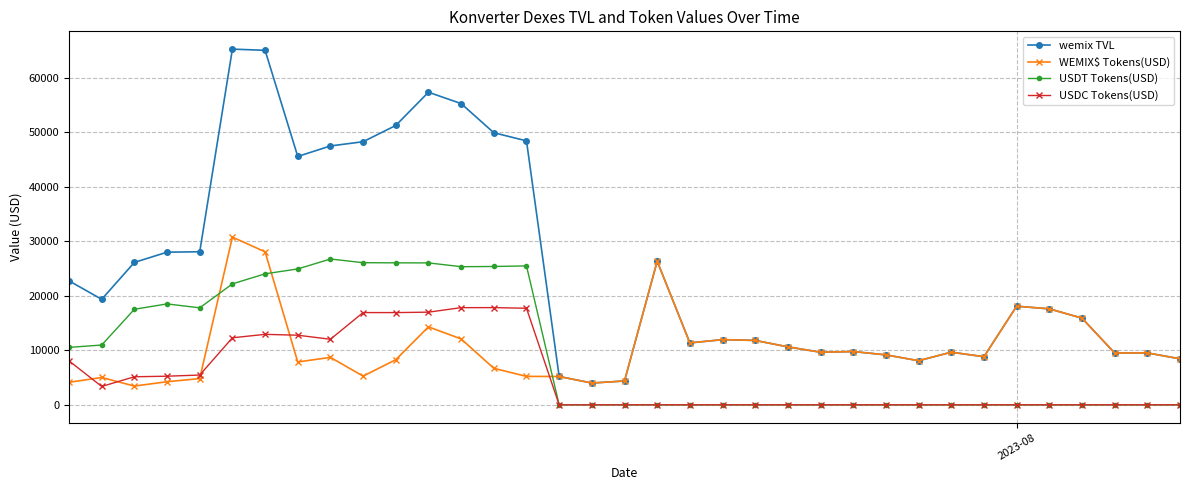

What is the greatest value displayed?

65217.1